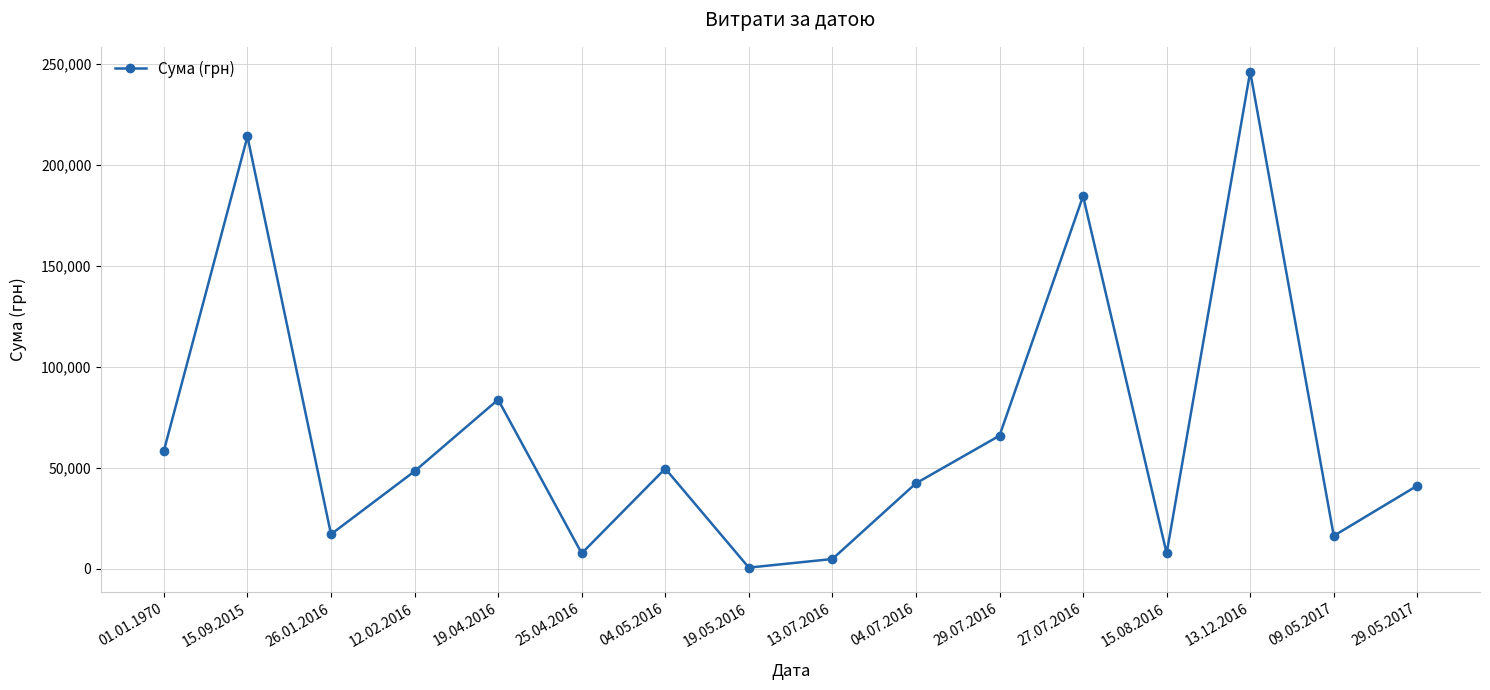

Which has a higher value, 09.05.2017 or 13.12.2016?

13.12.2016